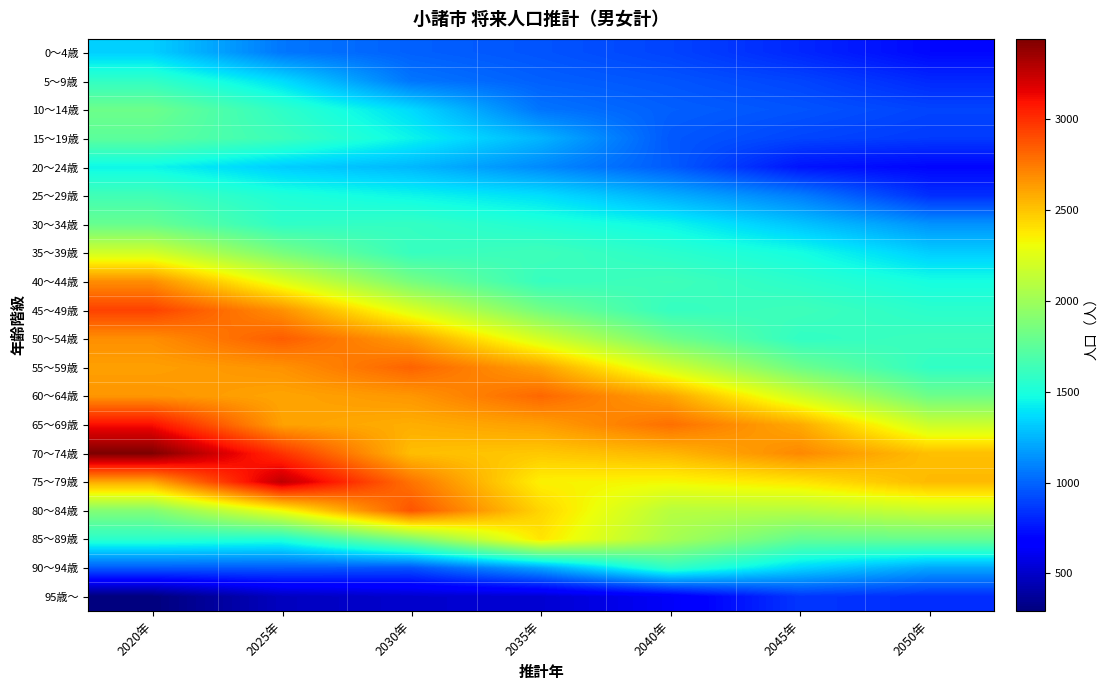

Reading right to left, extract all data points from this chart.

0～4歳: 2050年=712	2045年=810	2040年=899	2035年=950	2030年=989	2025年=1059	2020年=1332
5～9歳: 2050年=815	2045年=902	2040年=952	2035年=987	2030年=1054	2025年=1372	2020年=1586
10～14歳: 2050年=901	2045年=950	2040年=985	2035年=1051	2030年=1365	2025年=1576	2020年=1813
15～19歳: 2050年=871	2045年=903	2040年=963	2035年=1250	2030年=1444	2025年=1627	2020年=1748
20～24歳: 2050年=703	2045年=750	2040年=973	2035年=1117	2030年=1259	2025年=1325	2020年=1449
25～29歳: 2050年=835	2045年=1079	2040年=1229	2035年=1379	2030年=1452	2025年=1516	2020年=1642
30～34歳: 2050年=1145	2045年=1296	2040年=1450	2035年=1526	2030年=1596	2025年=1577	2020年=1790
35～39歳: 2050年=1328	2045年=1481	2040年=1559	2035年=1634	2030年=1606	2025年=1858	2020年=2199
40～44歳: 2050年=1483	2045年=1561	2040年=1637	2035年=1604	2030年=1851	2025年=2249	2020年=2683
45～49歳: 2050年=1558	2045年=1634	2040年=1599	2035年=1840	2030年=2231	2025年=2673	2020年=2937
50～54歳: 2050年=1623	2045年=1585	2040年=1820	2035年=2203	2030年=2633	2025年=2845	2020年=2679
55～59歳: 2050年=1583	2045年=1814	2040年=2190	2035年=2619	2030年=2824	2025年=2666	2020年=2621
60～64歳: 2050年=1814	2045年=2185	2040年=2610	2035年=2810	2030年=2652	2025年=2607	2020年=2656
65～69歳: 2050年=2171	2045年=2590	2040年=2784	2035年=2626	2030年=2575	2025年=2619	2020年=3106
70～74歳: 2050年=2517	2045年=2700	2040年=2545	2035年=2488	2030年=2523	2025年=2990	2020年=3442
75～79歳: 2050年=2538	2045年=2391	2040年=2328	2035年=2352	2030年=2771	2025年=3267	2020年=2594
80～84歳: 2050年=2165	2045年=2089	2040年=2096	2035年=2446	2030年=2876	2025年=2315	2020年=1895
85～89歳: 2050年=1789	2045年=1774	2040年=2036	2035年=2392	2030年=1881	2025年=1517	2020年=1555
90～94歳: 2050年=1205	2045年=1348	2040年=1579	2035年=1197	2030年=947	2025年=968	2020年=970
95歳～: 2050年=826	2045年=856	2040年=633	2035年=524	2030年=512	2025年=474	2020年=294